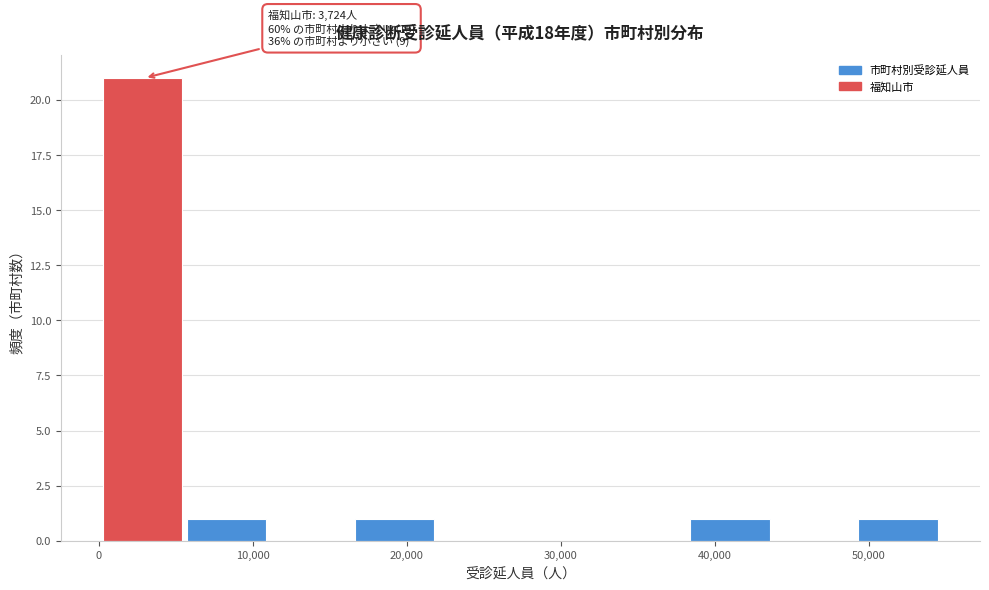

Over which range of the x-axis is the bar tallest?

0 to 6000